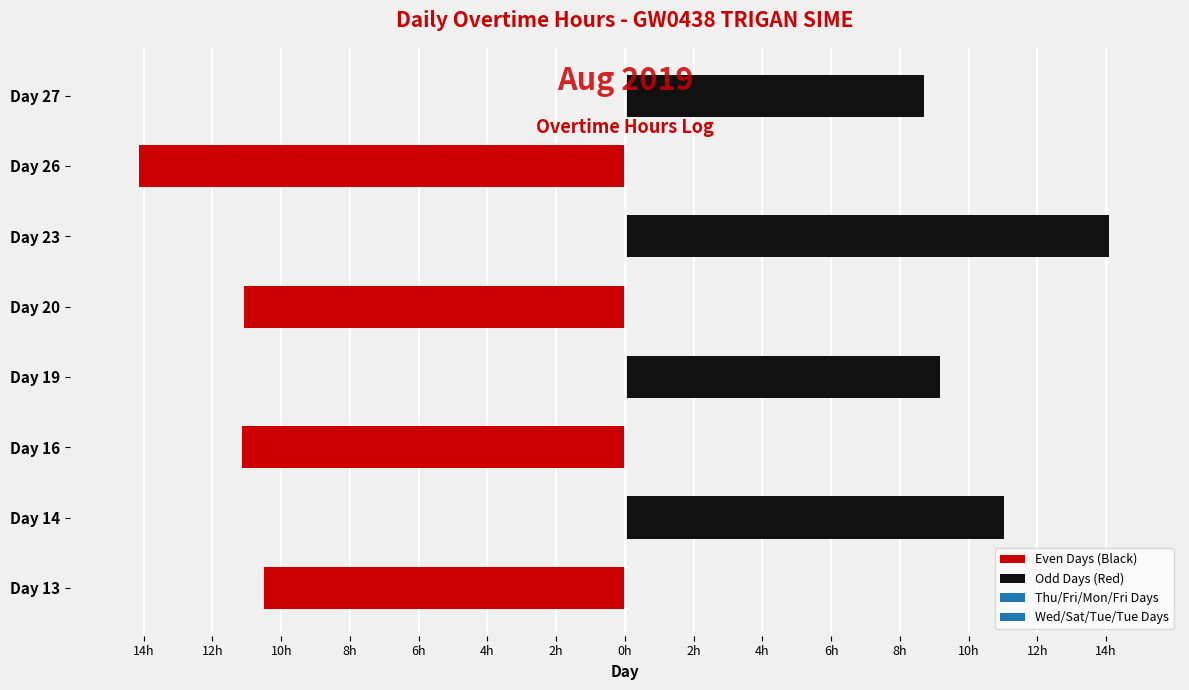

Is it true that Even Days (Black) equals -4.5 at Day 20?

False